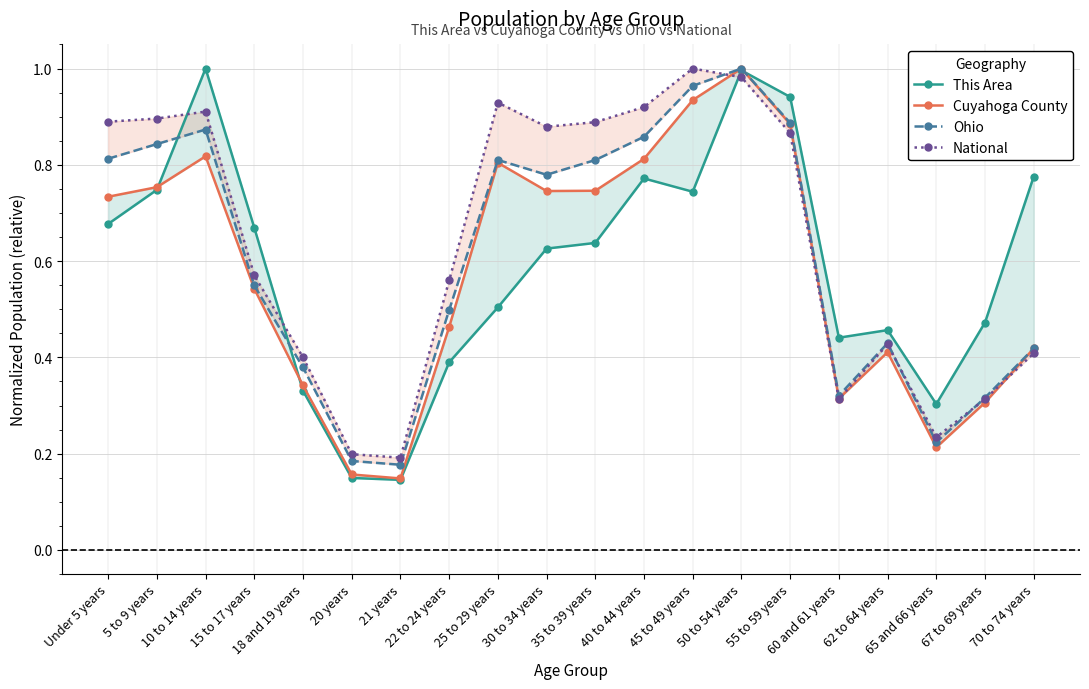

What is the approximate value of Ohio at 20 years?

0.2